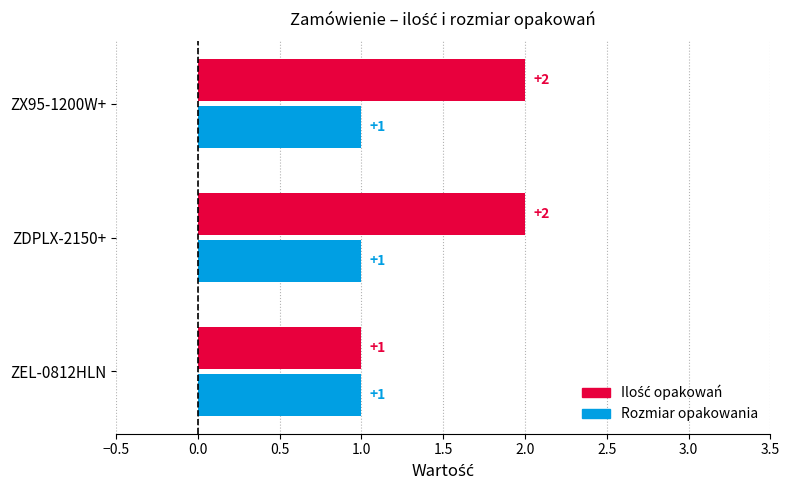

List the series in order of their overall mean, highest first.

Ilość opakowań, Rozmiar opakowania